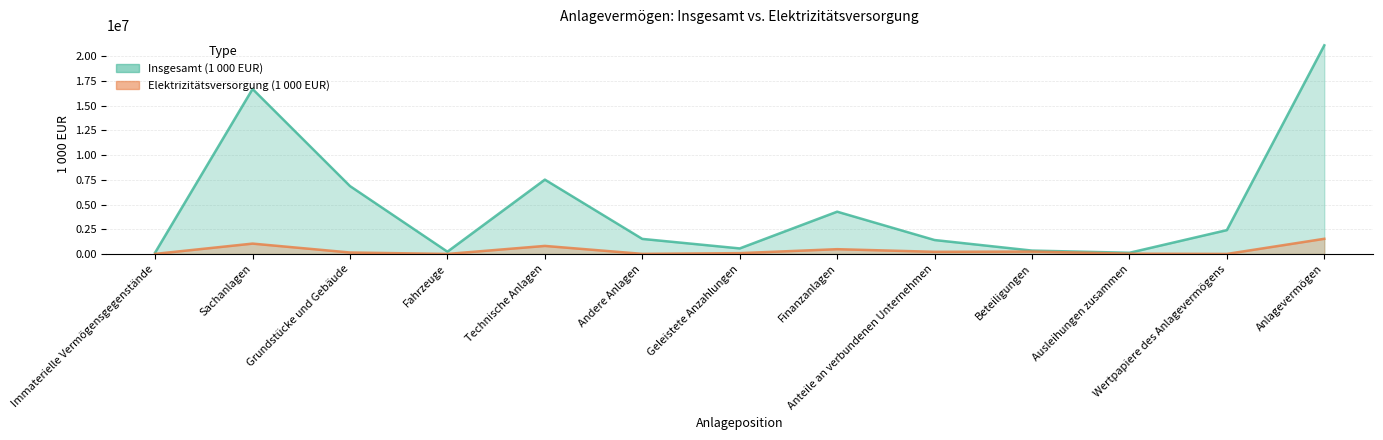

Which series changed the most between Sachanlagen and Fahrzeuge?

Insgesamt (1 000 EUR)